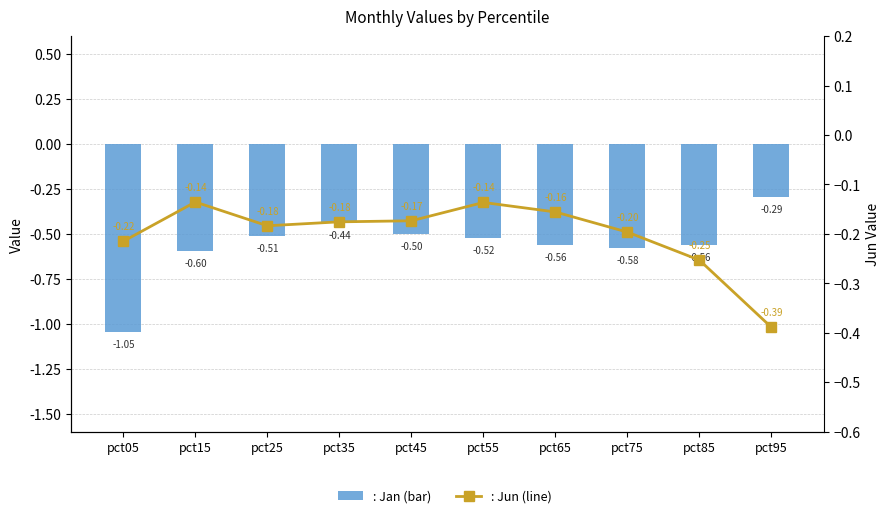

Is the value of Jan at pct85 greater than the value of Jun at pct55?

No